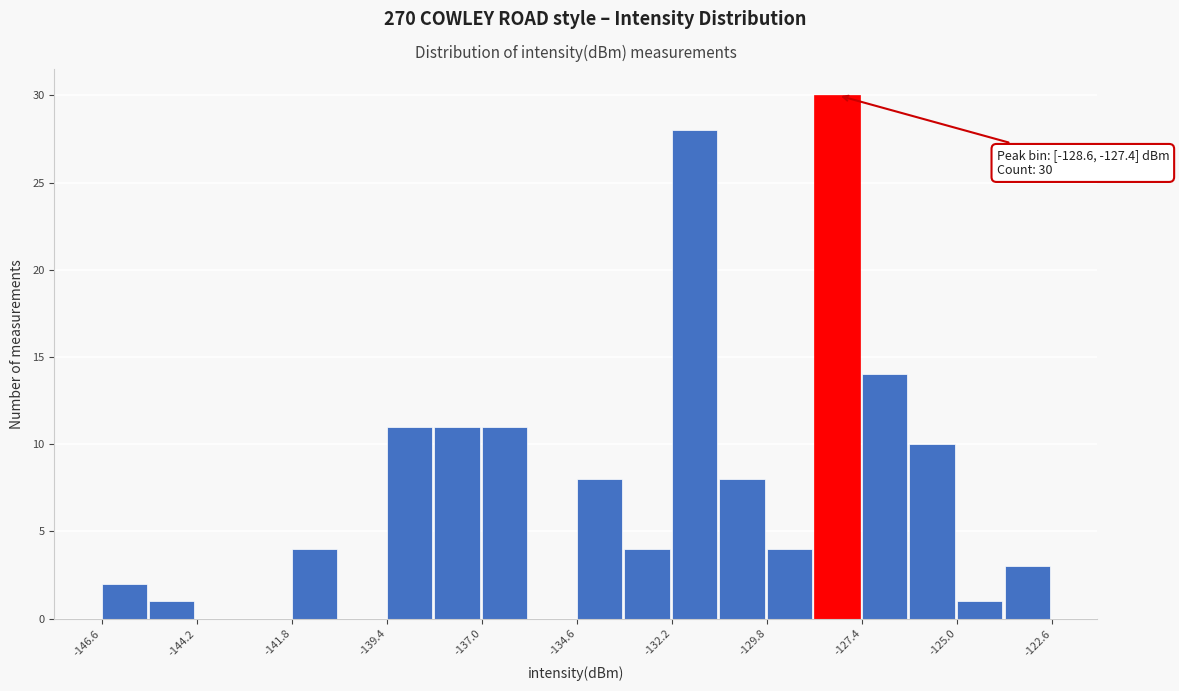

Around what value on the x-axis is the tallest bar? Give the approximate position of its centre, as read against the axis.

-128.0